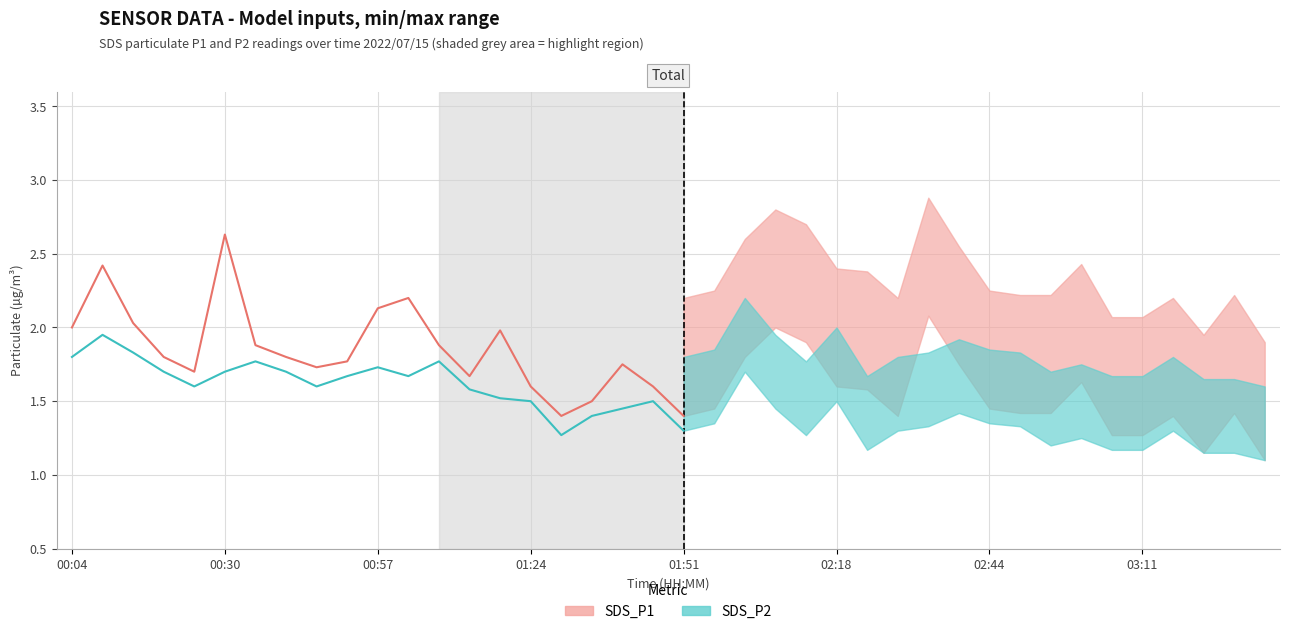

Reading left to right, extract all data points from this chart.

SDS_P1: 2.0	2.4	2.0	1.8	1.7	2.6	1.9	1.8	1.7	1.8	2.1	2.2	1.9	1.7	2.0	1.6	1.4	1.5	1.8	1.6	1.4
SDS_P2: 1.8	1.9	1.8	1.7	1.6	1.7	1.8	1.7	1.6	1.7	1.7	1.7	1.8	1.6	1.5	1.5	1.3	1.4	1.4	1.5	1.3